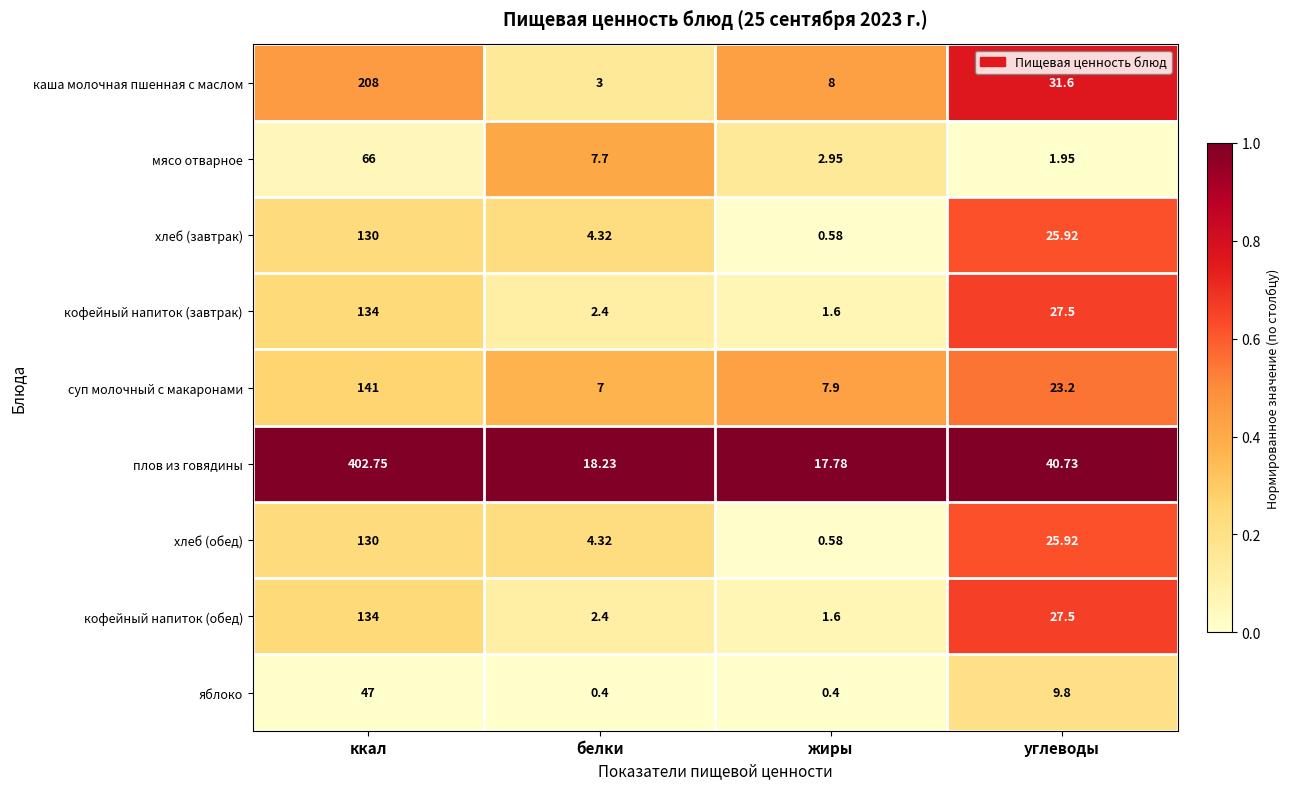

List the labels in order of кофейный напиток (завтрак) value, largest first.

ккал, углеводы, белки, жиры